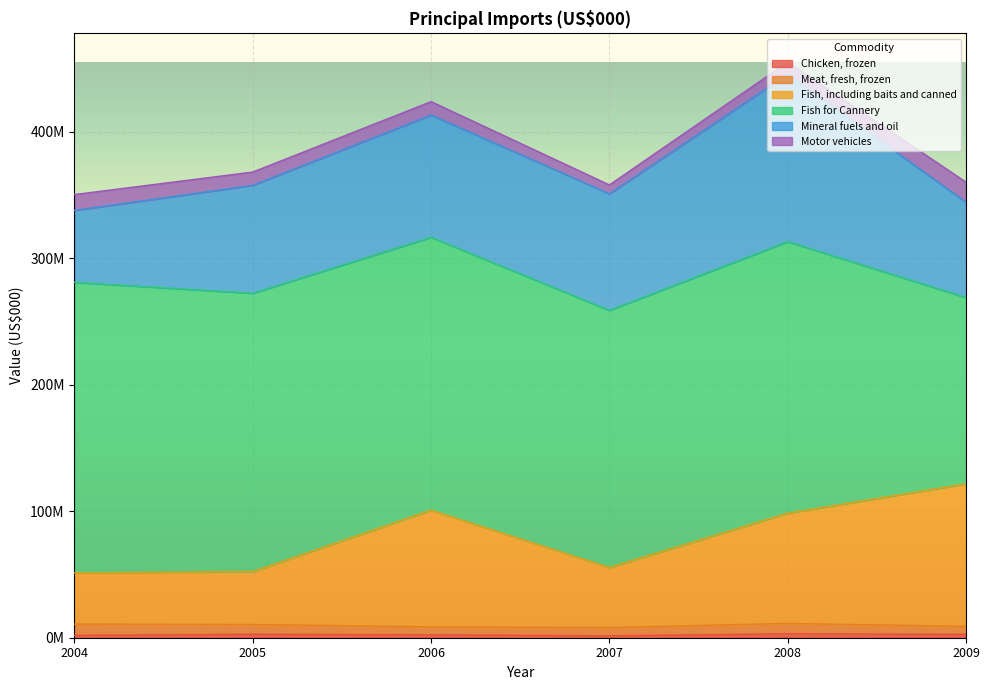

How many distinct data groups are displayed?

6